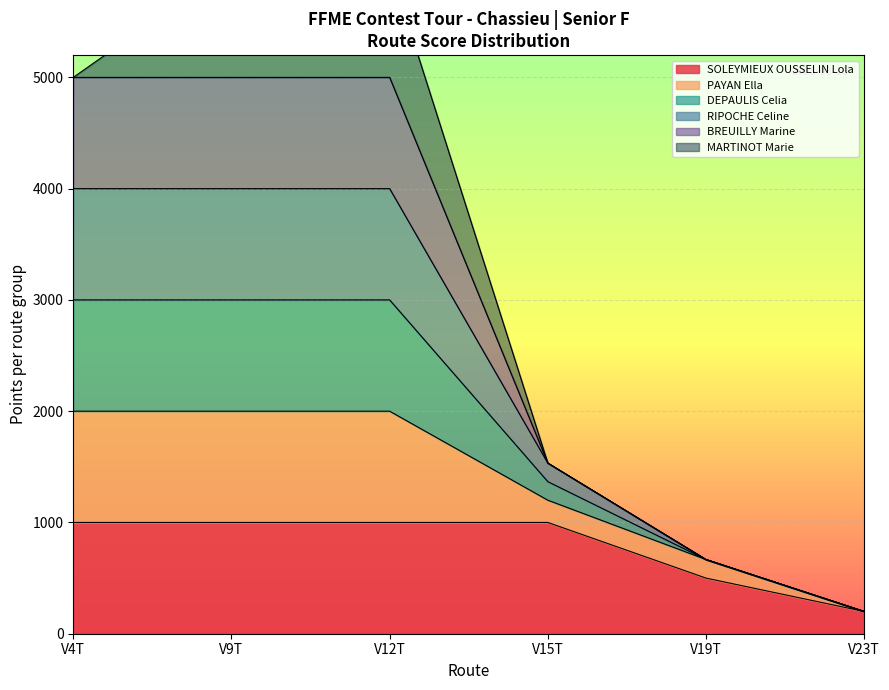

How many lines are shown in the chart?

6